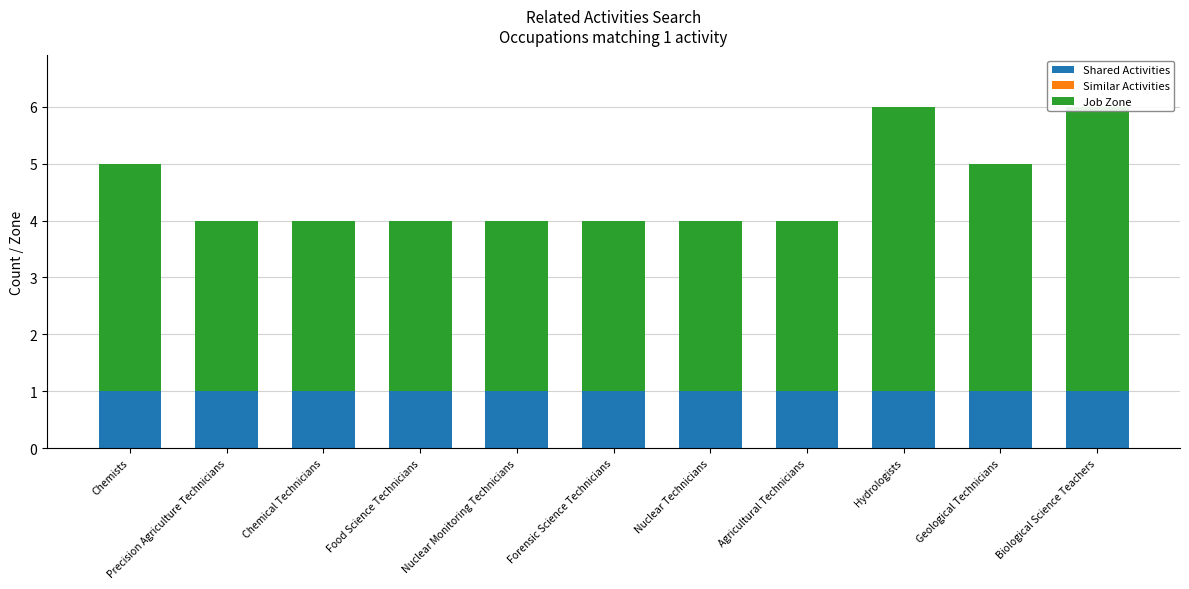

The Similar Activities series shows 0 at Food Science Technicians. True or false?

True